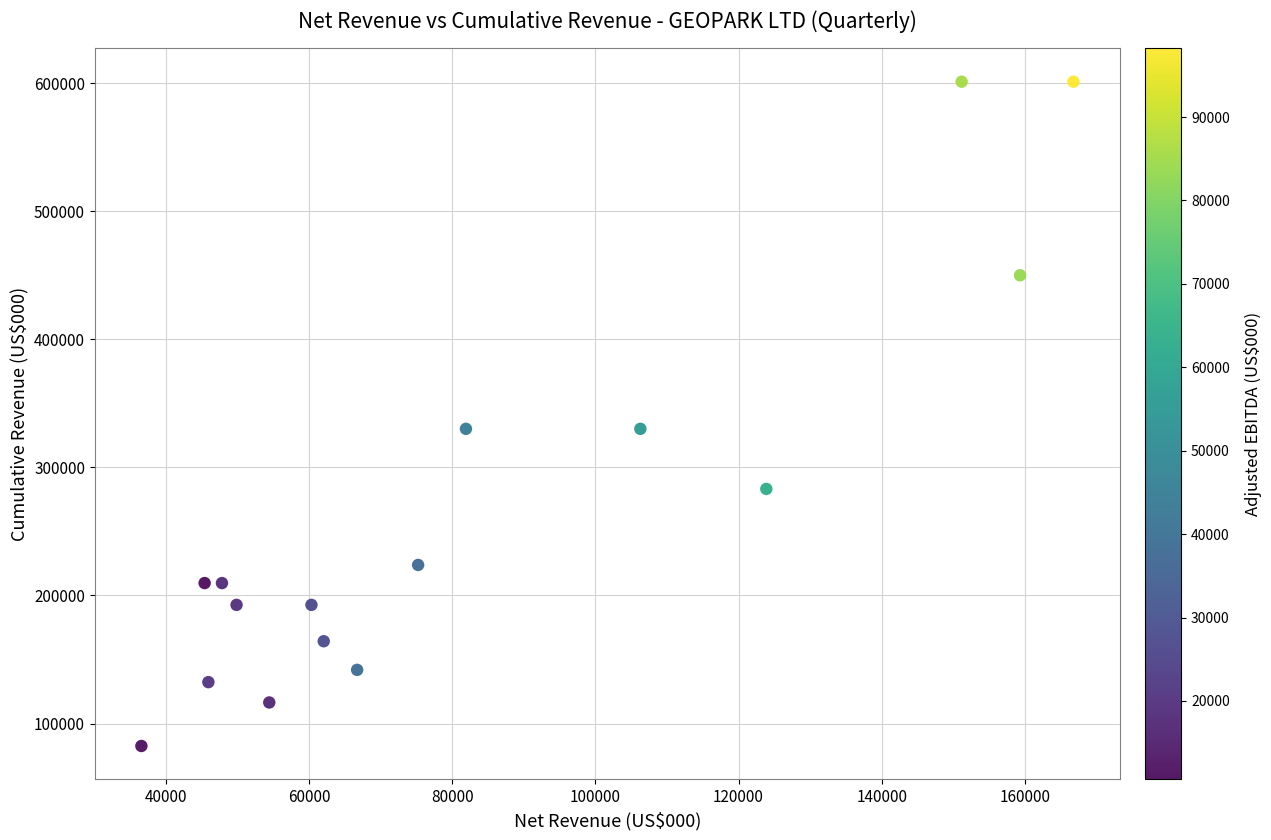

What is the range of X values (max minus min)?

130222